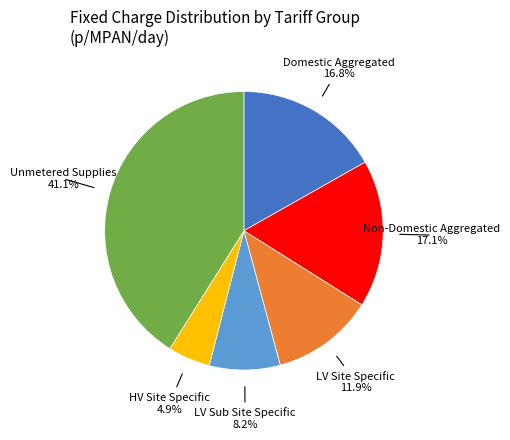

Does any single category account for the majority?

No